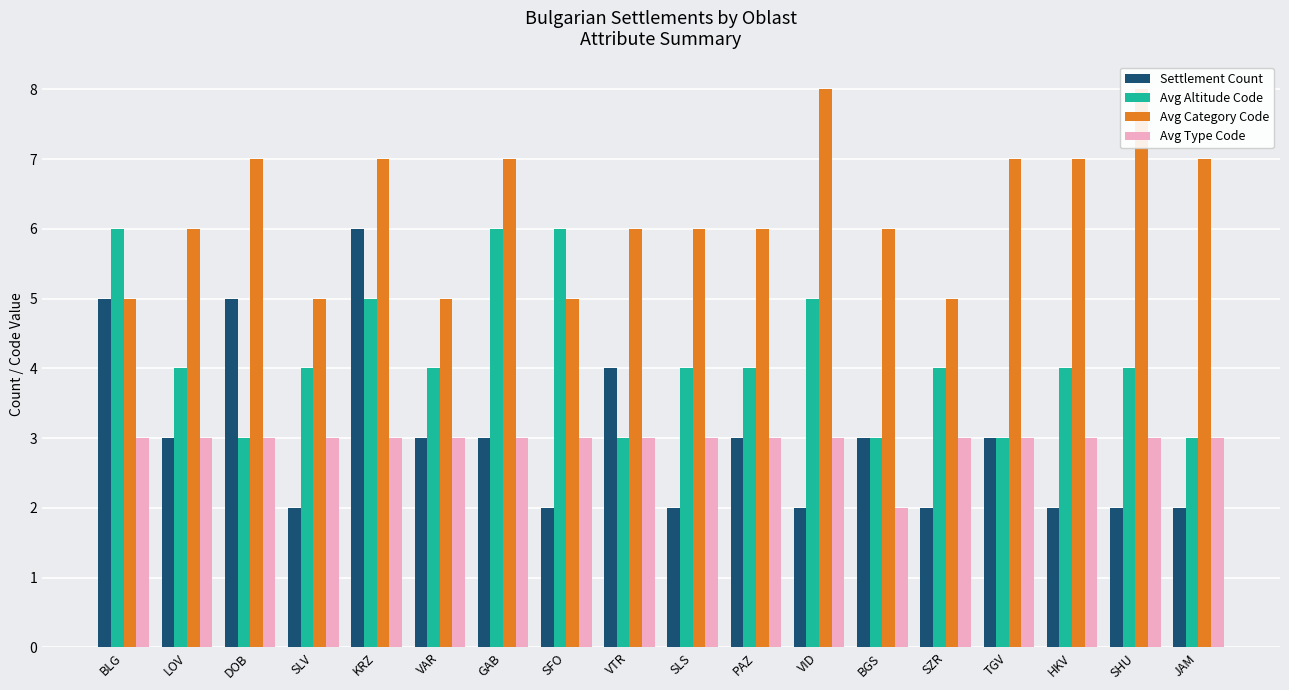

Count the Avg Category Code values in the range 5 to 7.

16